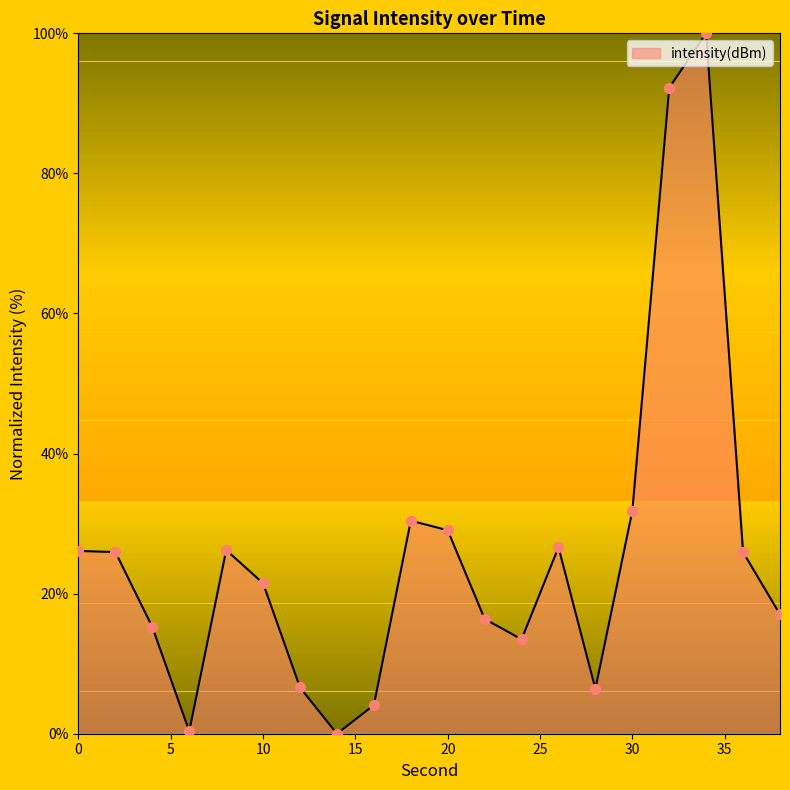

What is the greatest value displayed?

100.0